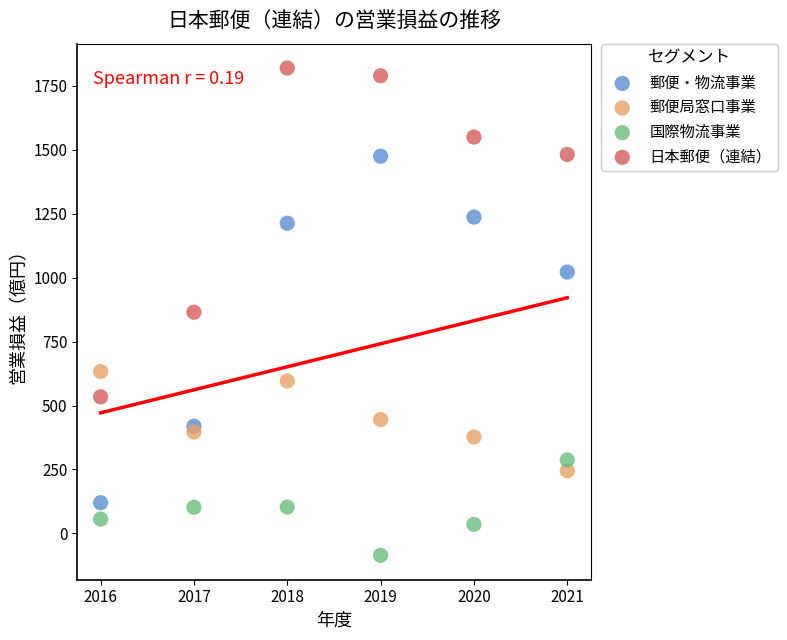

Across all data points, what is the range of X values (max minus min)?

5